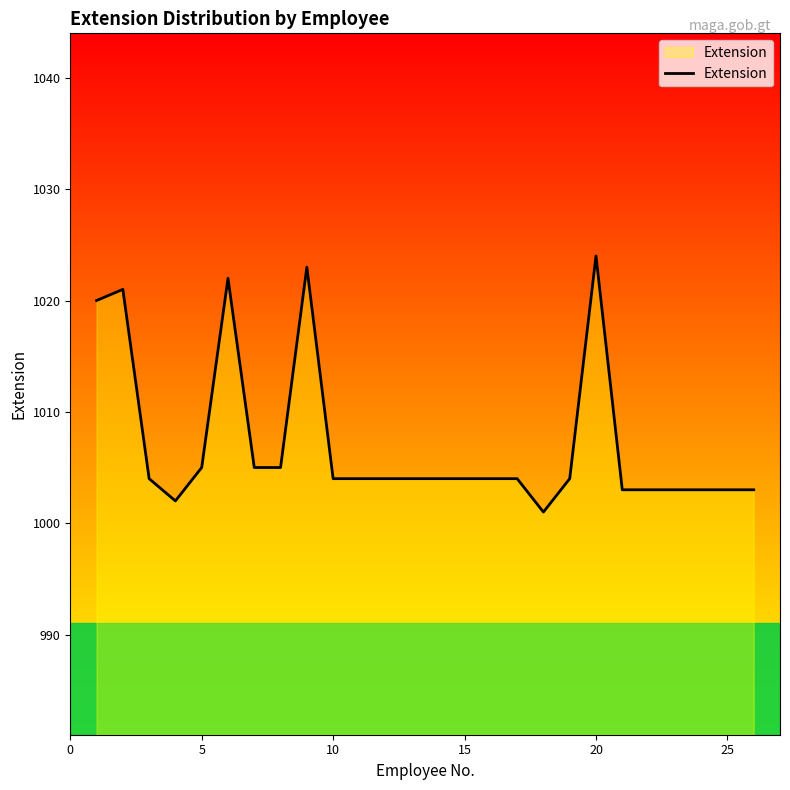

What is the maximum value shown in the chart?

1024